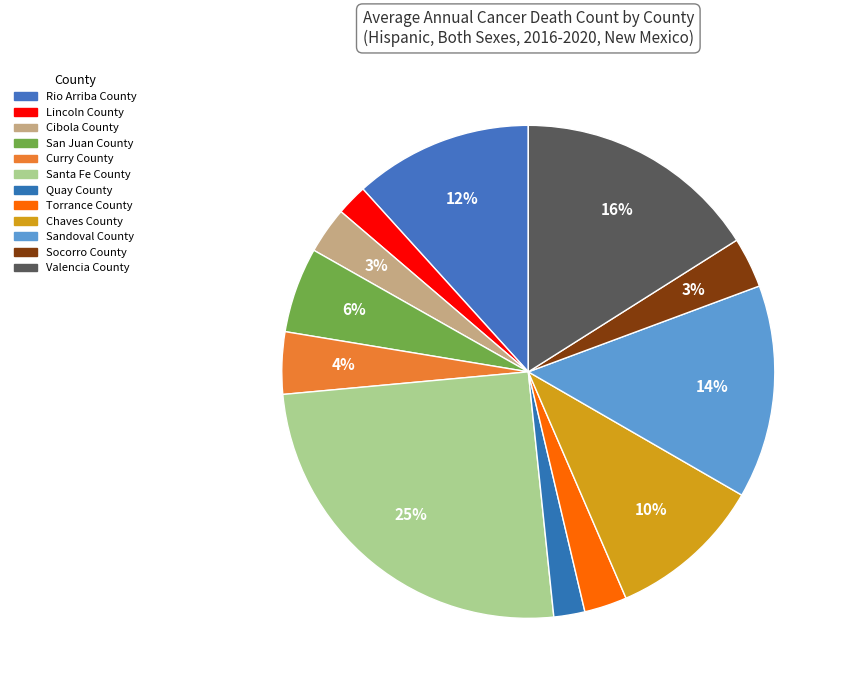

How many segments does this pie chart have?

12